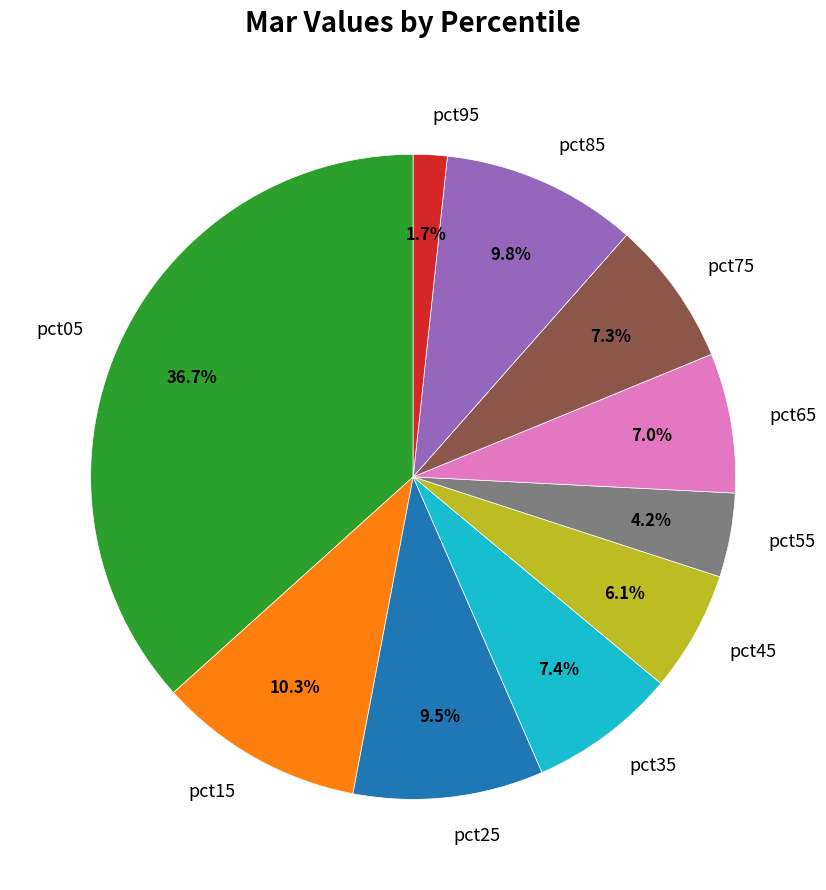

What is the smallest slice in the pie chart?

pct95